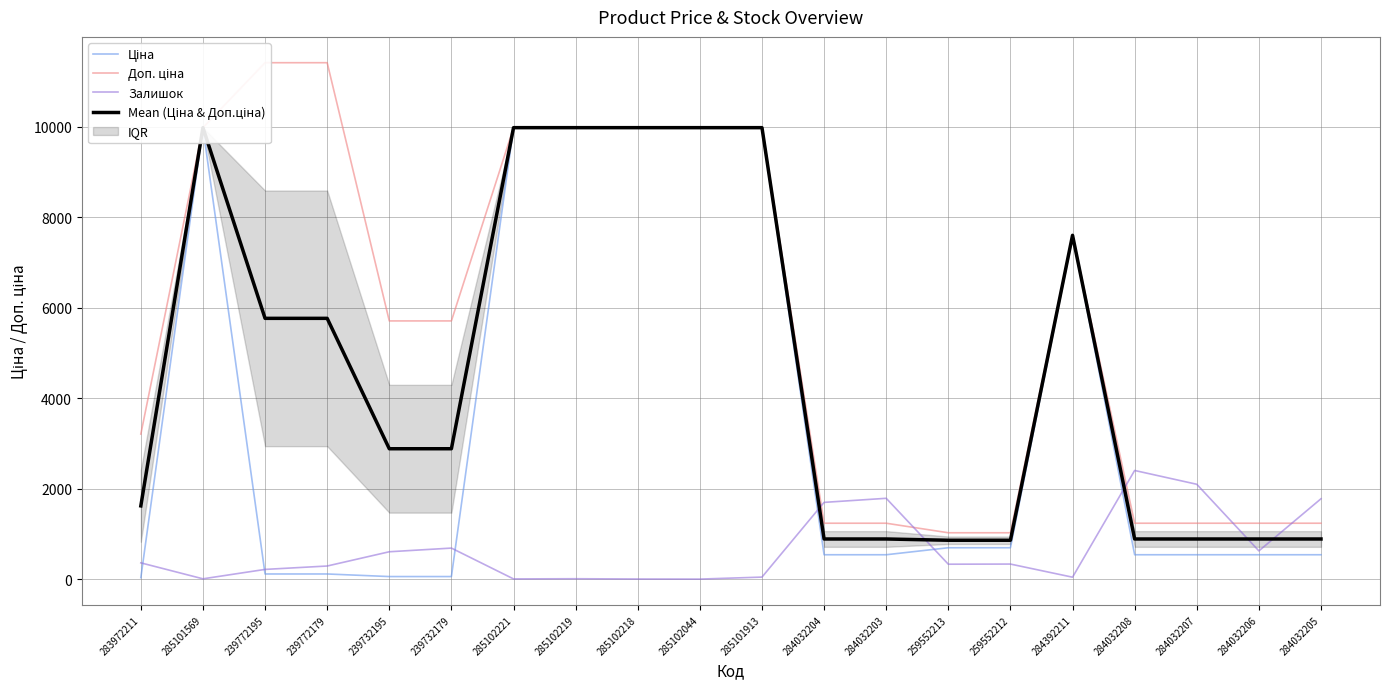

What is the greatest value displayed?

11410.0